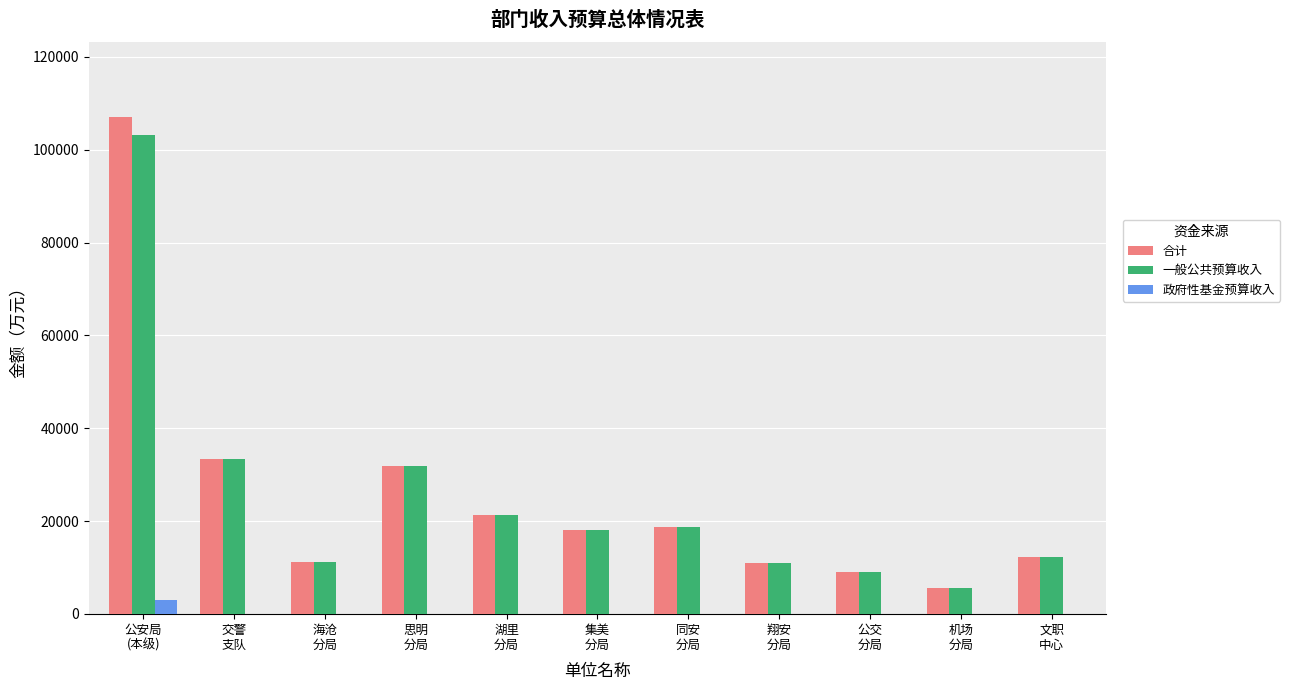

How many series are shown in this chart?

3